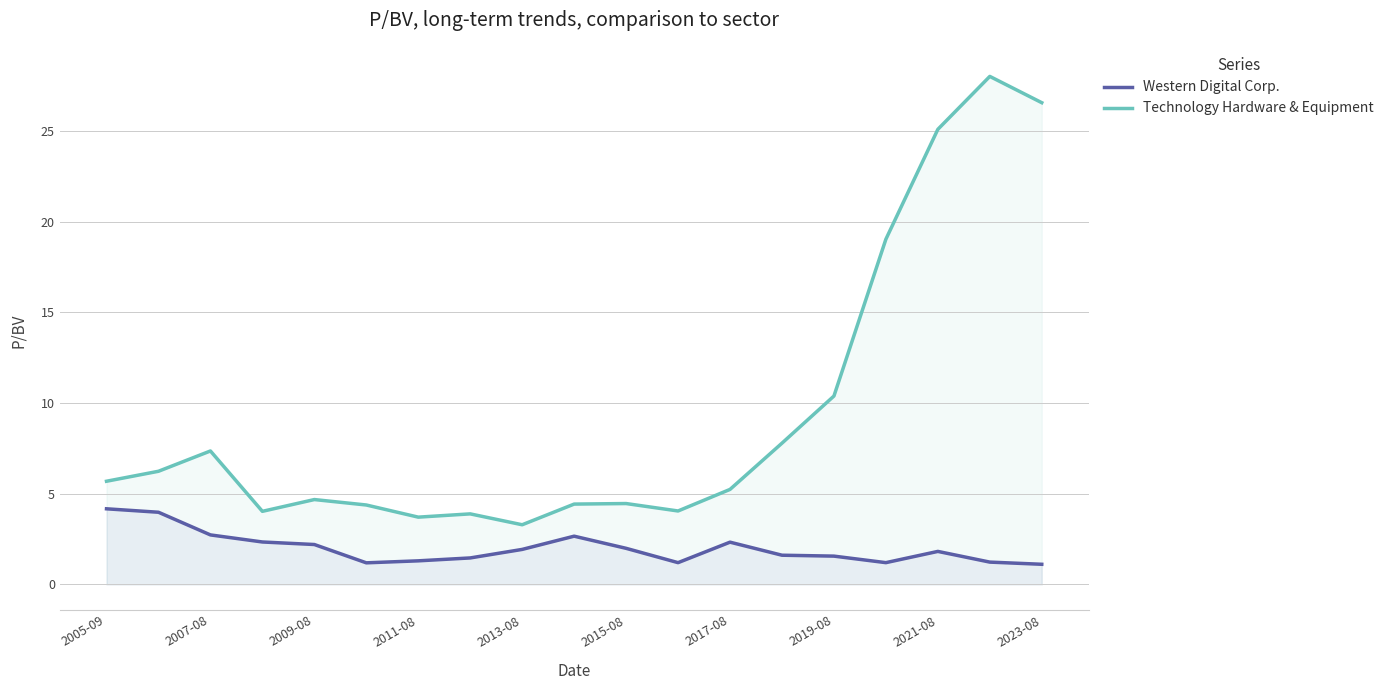

True or false: Western Digital Corp. has a value of 1.3 at 2011-08.

True